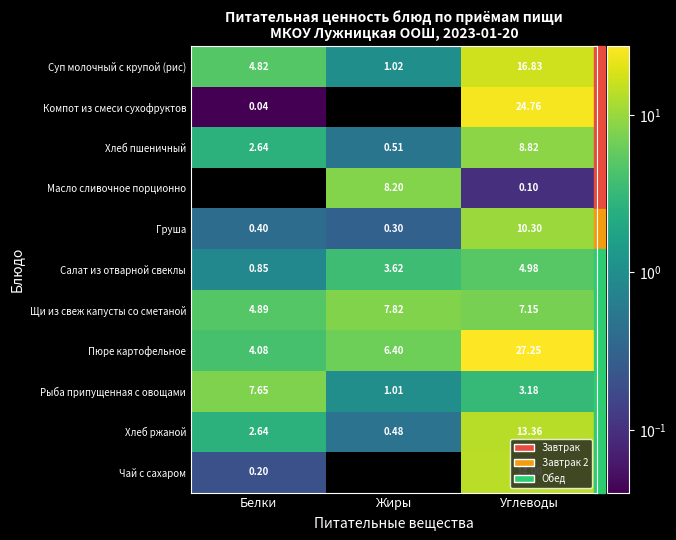

How many data points in Хлеб пшеничный are above 2?

2